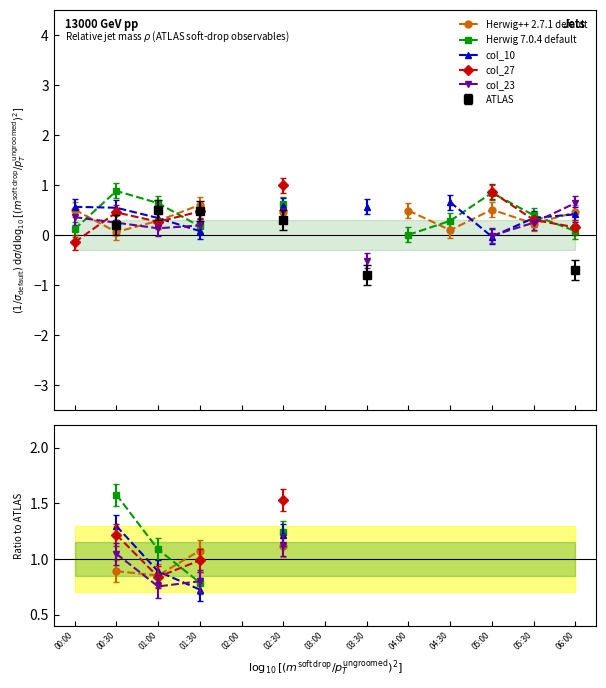

True or false: col_23 has more than 1 points higher than both neighbors.

False